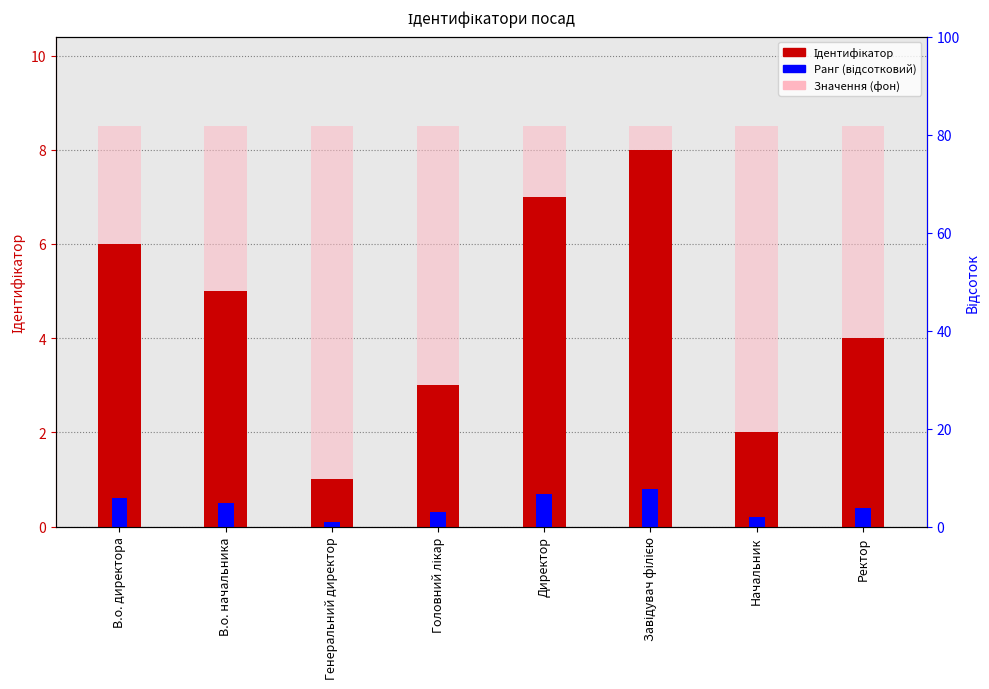

Is the value of Значення (фон) at Директор greater than the value of Ідентифікатор at Директор?

Yes